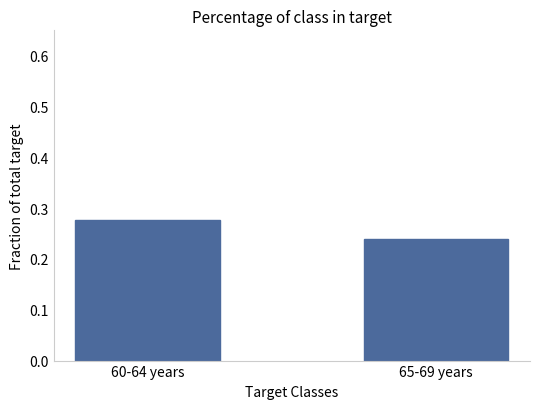

What is the label of the 1st bar from the right?

65-69 years